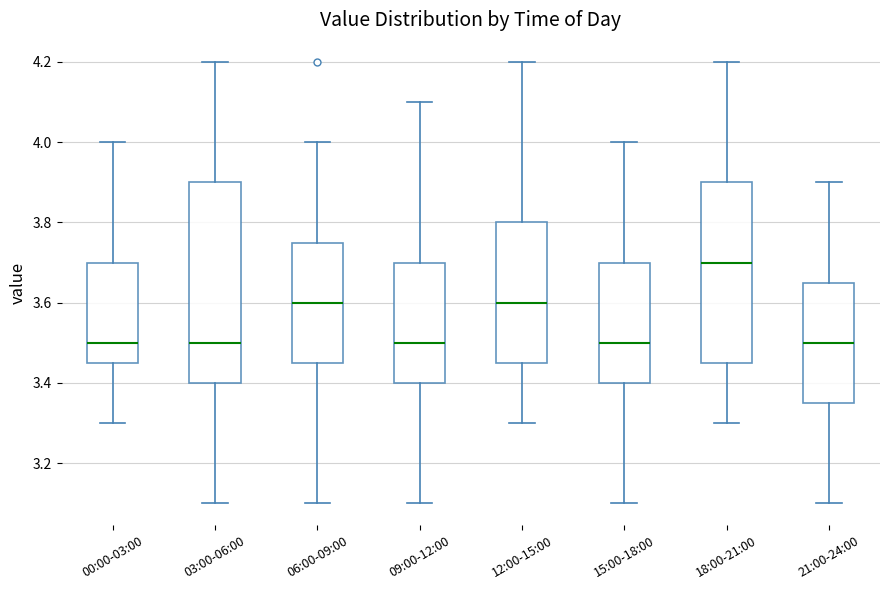

Where is the lower edge of the box for 15:00-18:00 on the y-axis? The values are not printed on the chart, so give them approximately, as read against the axis.

3.40